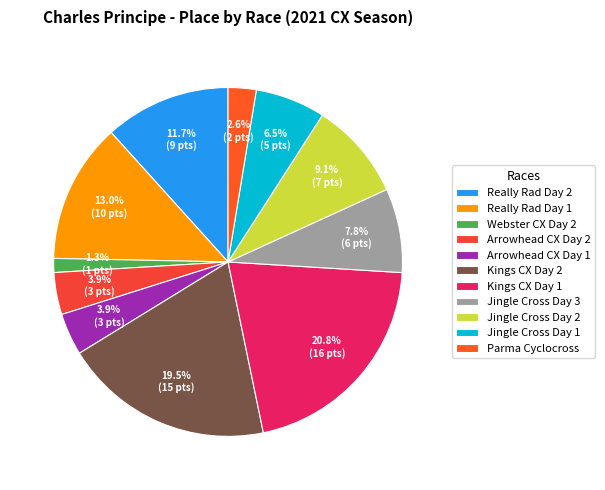

Does any single category account for the majority?

No